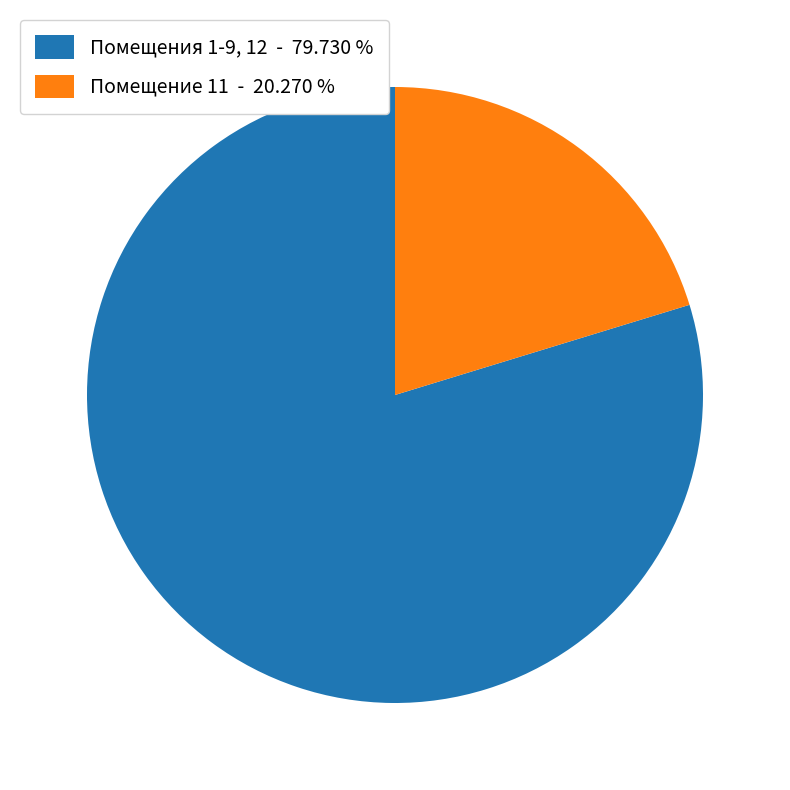

Count the number of slices in the pie.

2